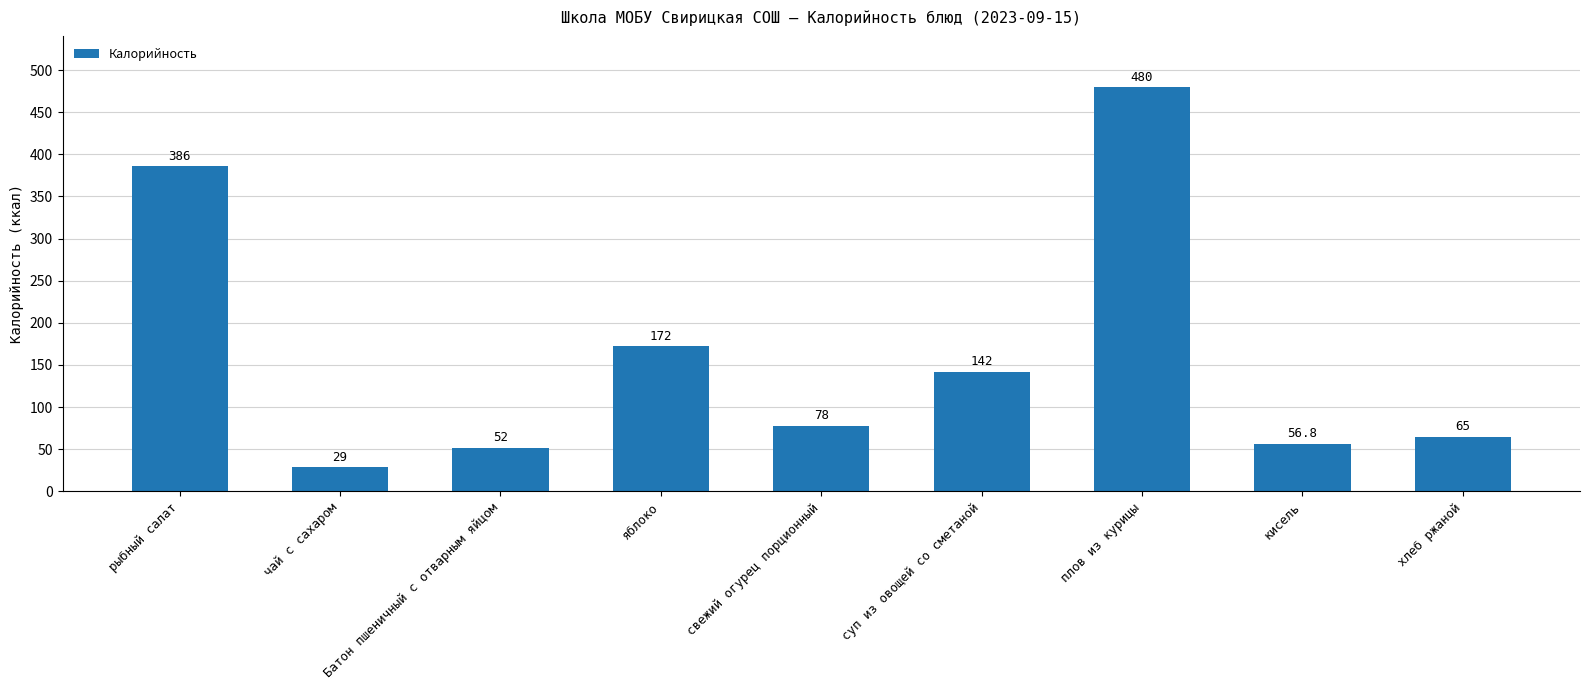

What position from the left is хлеб ржаной?

9